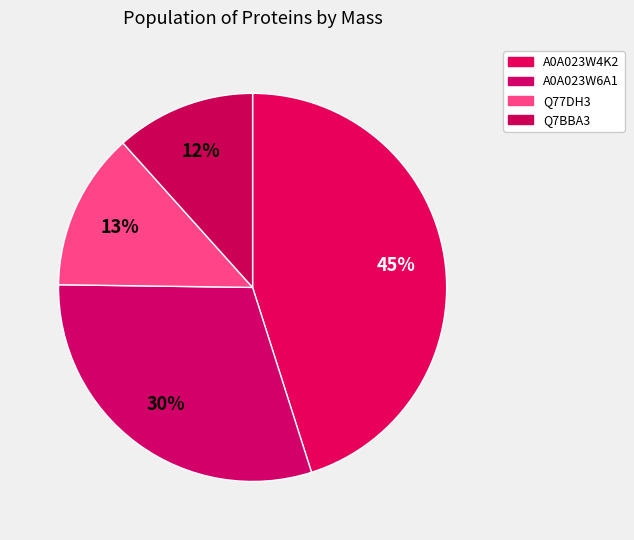

How many segments does this pie chart have?

4